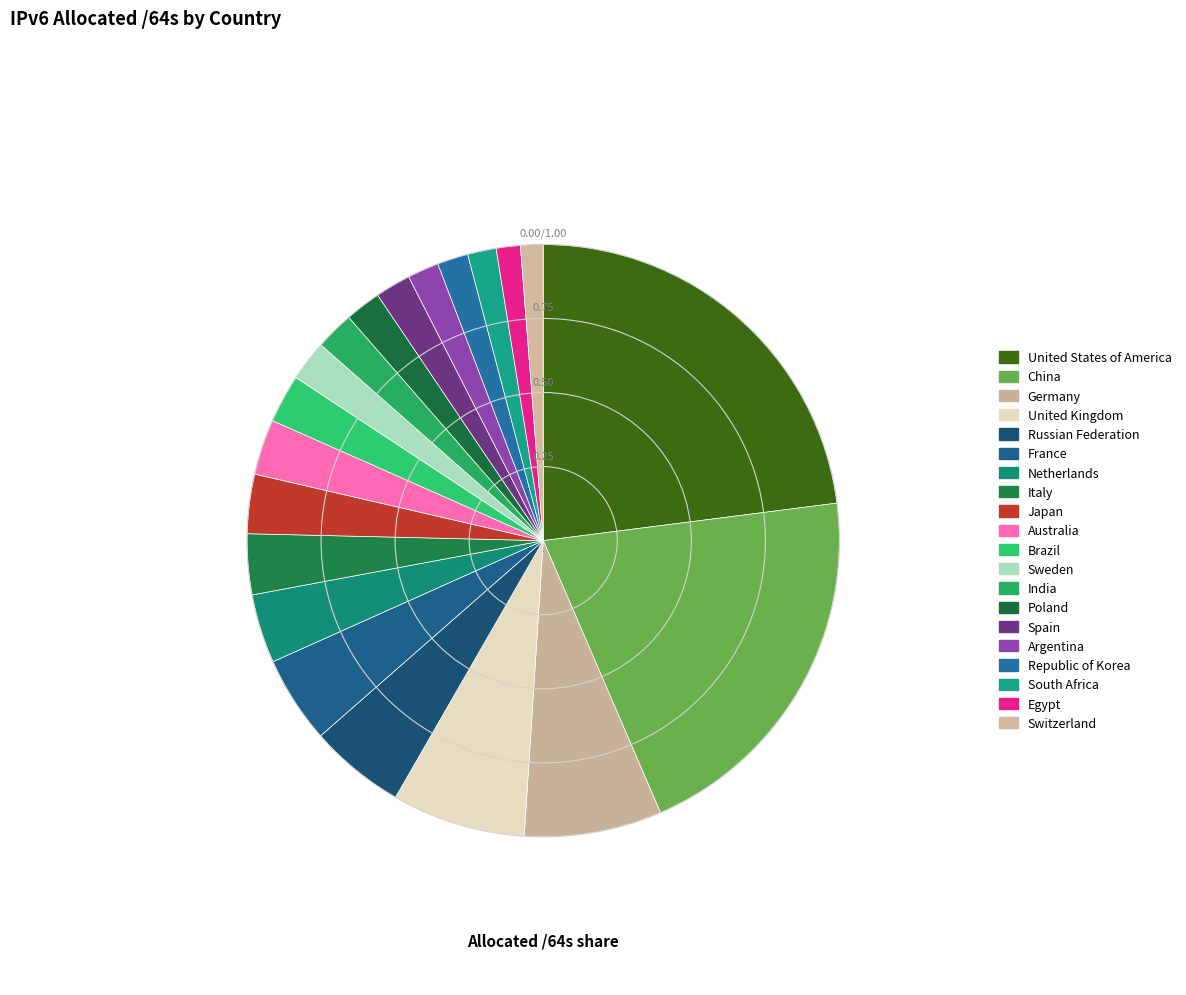

How many slices are in this pie chart?

20